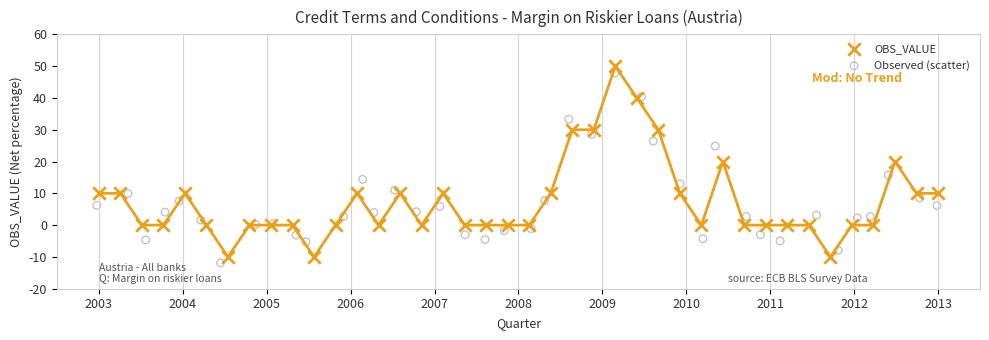

Which series has the widest spread of Y values?

OBS_VALUE